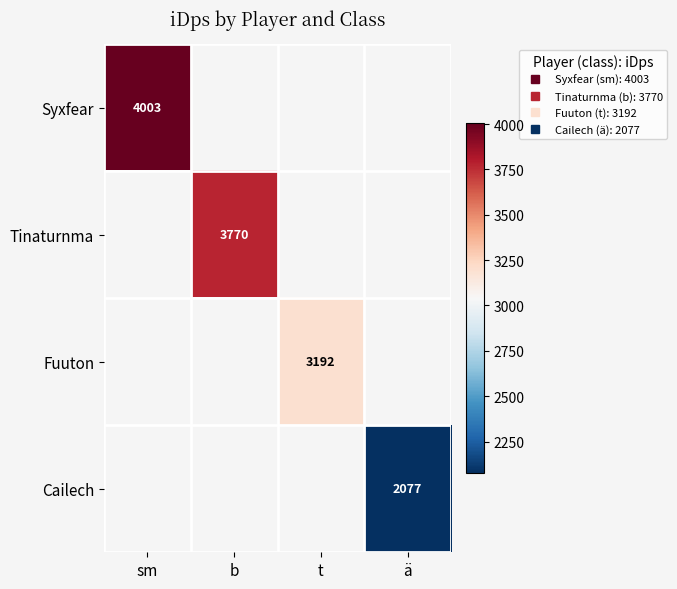

How many data points does each series have?

4